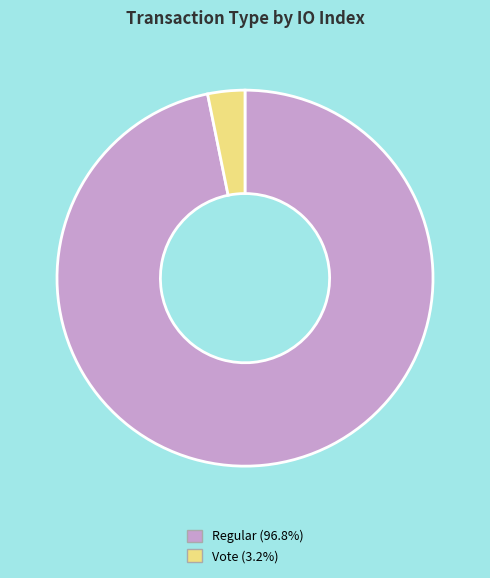

Is the sum of Regular and Vote greater than half?

Yes